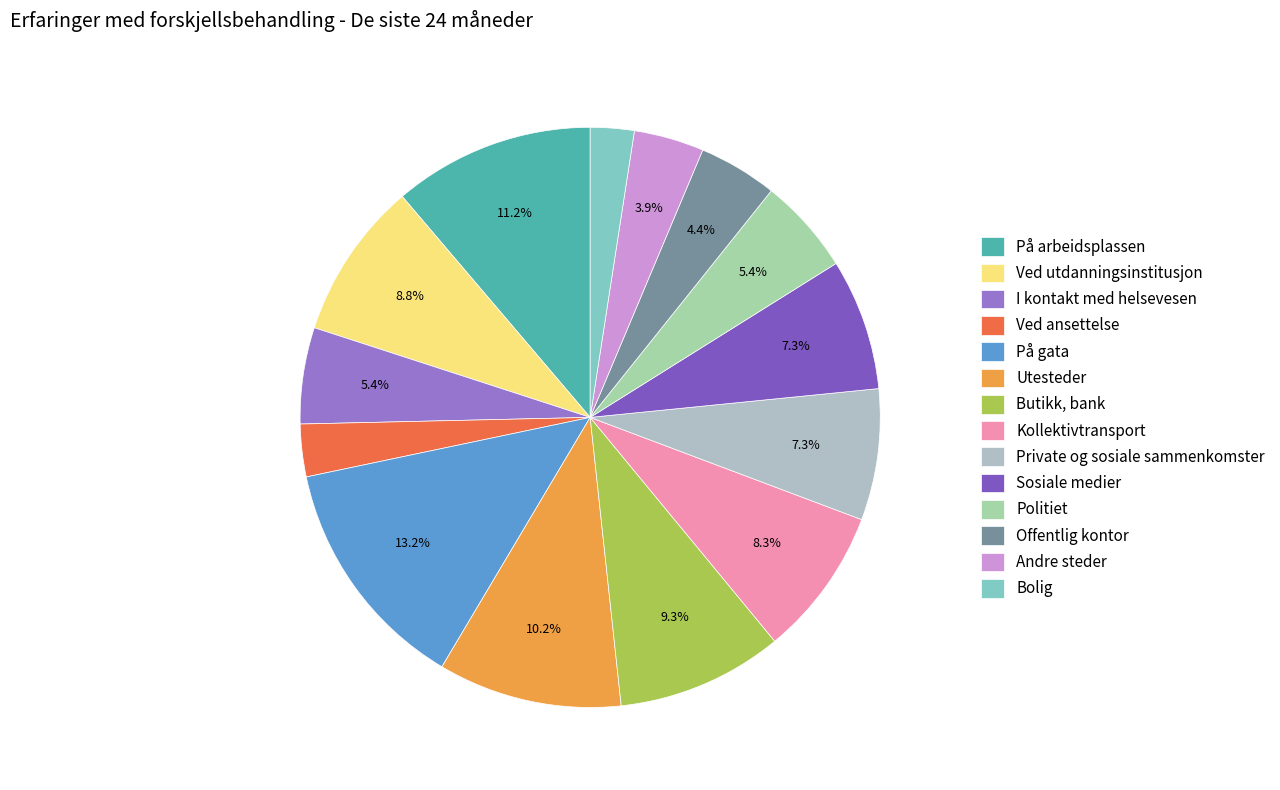

Is the sum of På gata and I kontakt med helsevesen greater than half?

No